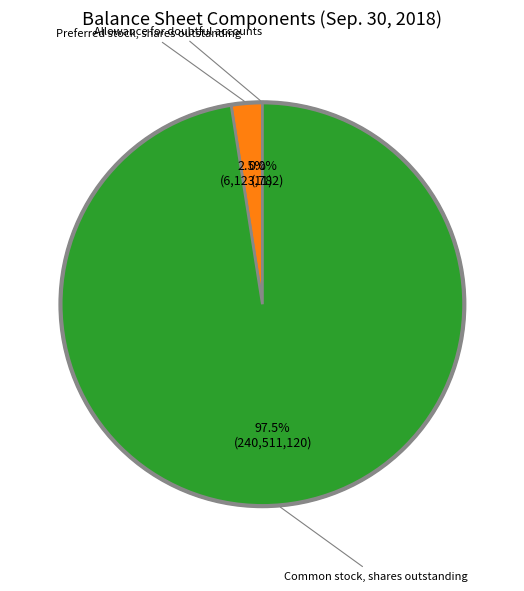

What is the largest slice in the pie chart?

Common stock, shares outstanding